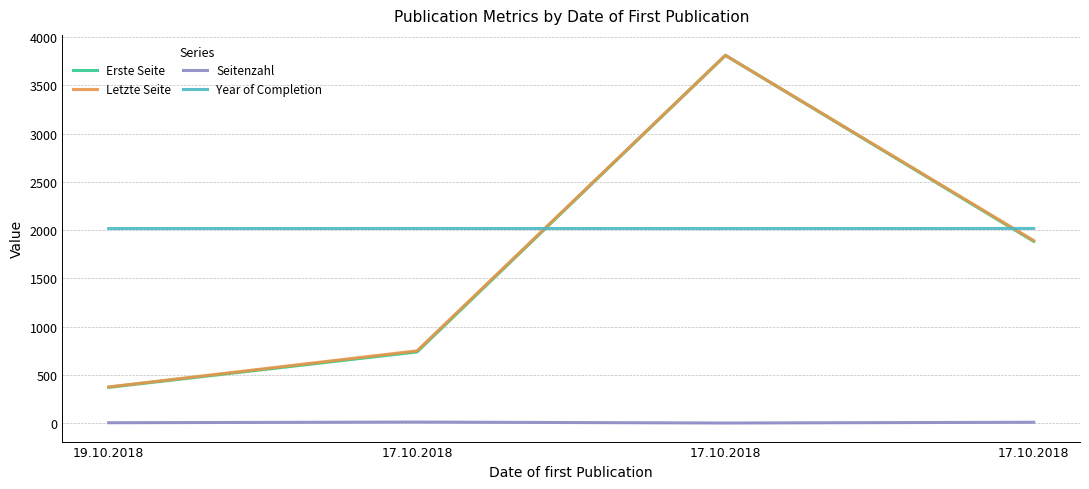

True or false: Letzte Seite and Erste Seite cross at least once.

False